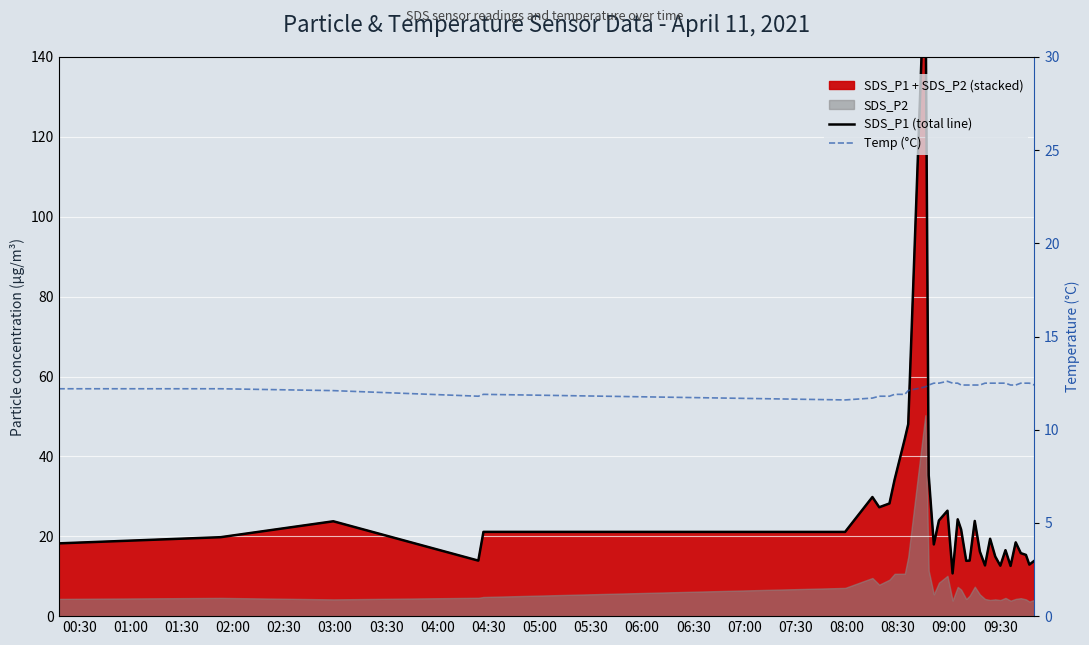

List the series in order of their peak value, highest first.

SDS_P1 (total line), Temp (°C)